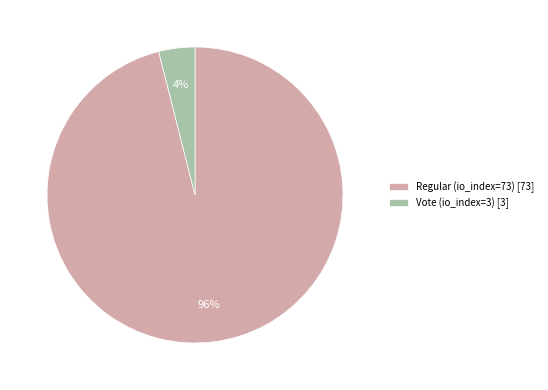

Between Vote (io_index=3) and Regular (io_index=73), which is larger?

Regular (io_index=73)